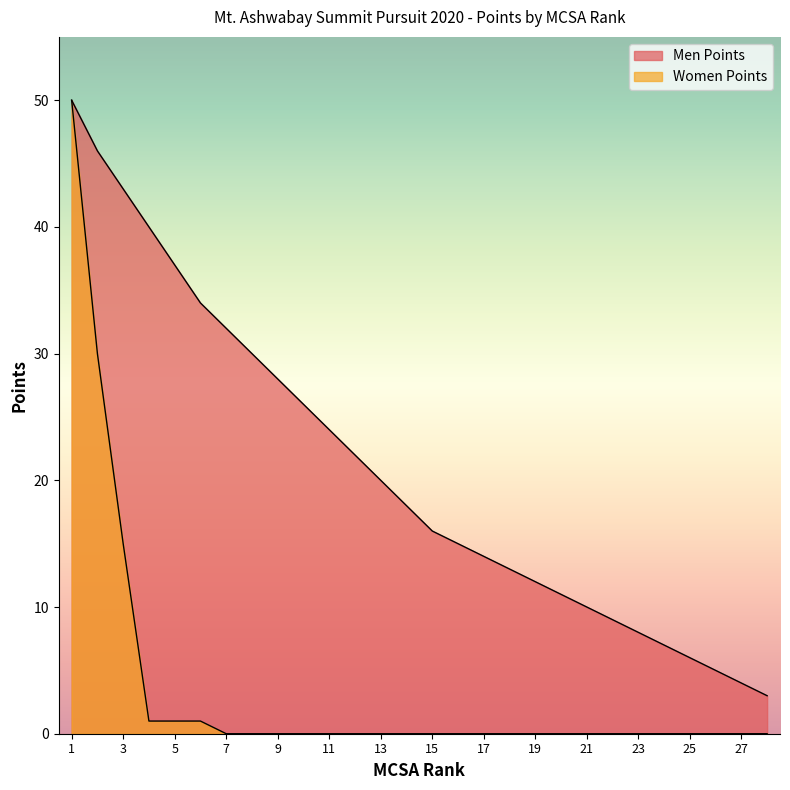

Does the chart display data point markers on the line(s)?

No